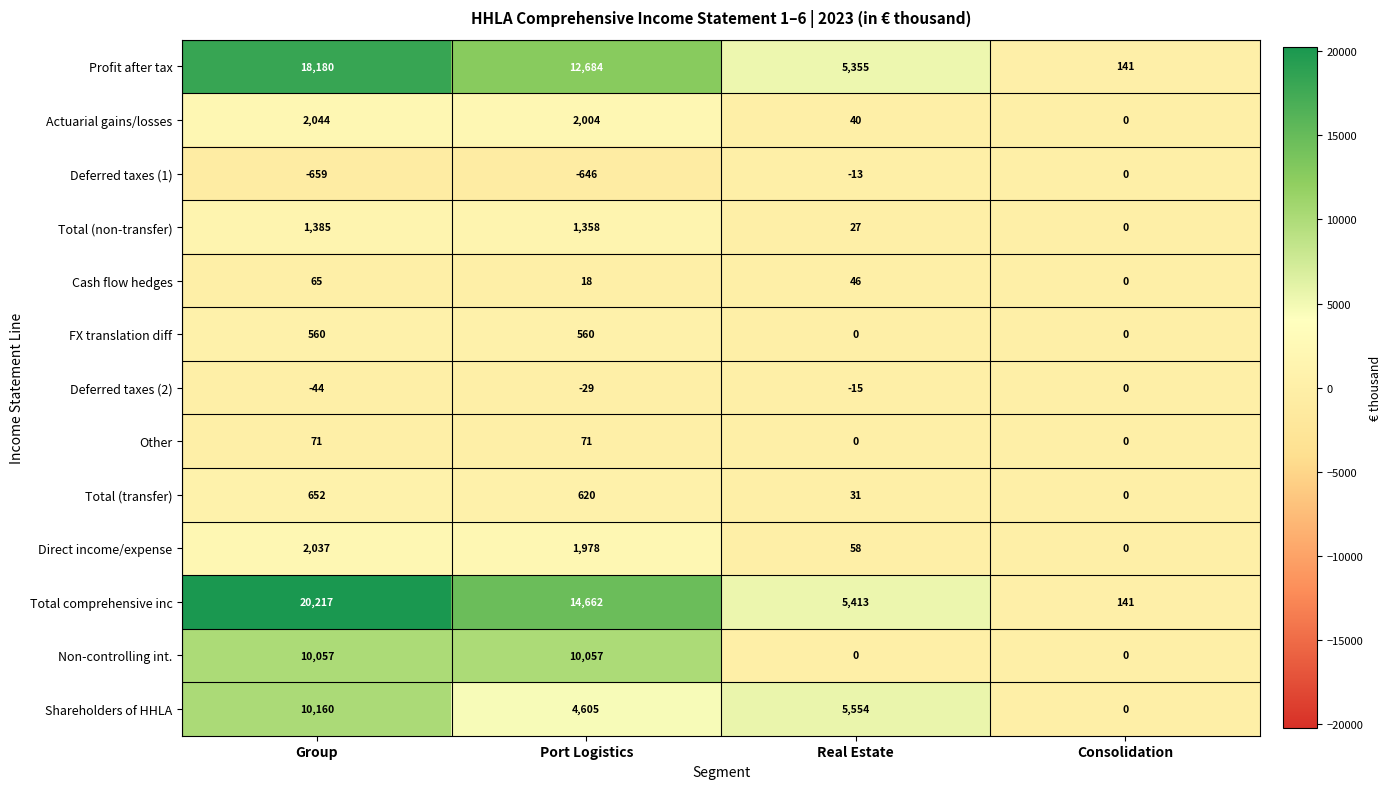

What is the sum of the Total (transfer) values at Real Estate and Port Logistics?

651